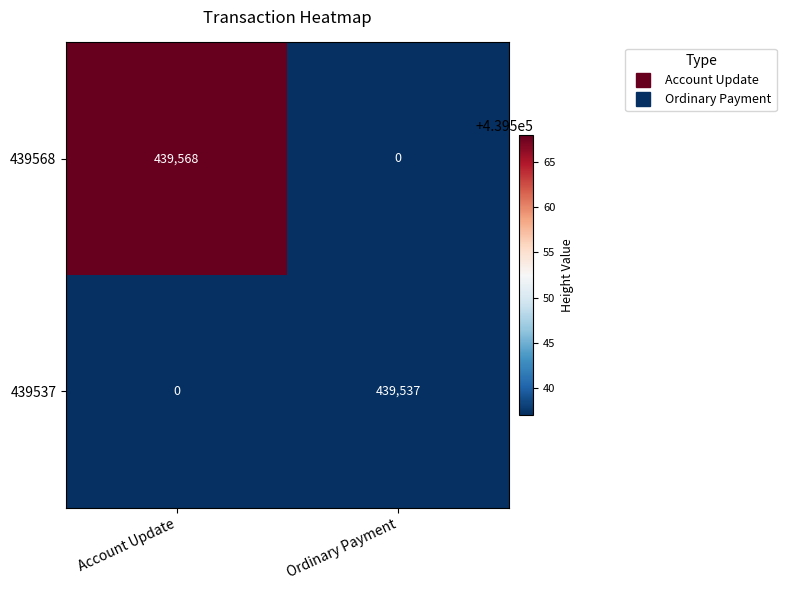

Which series changed the most between Account Update and Ordinary Payment?

439568